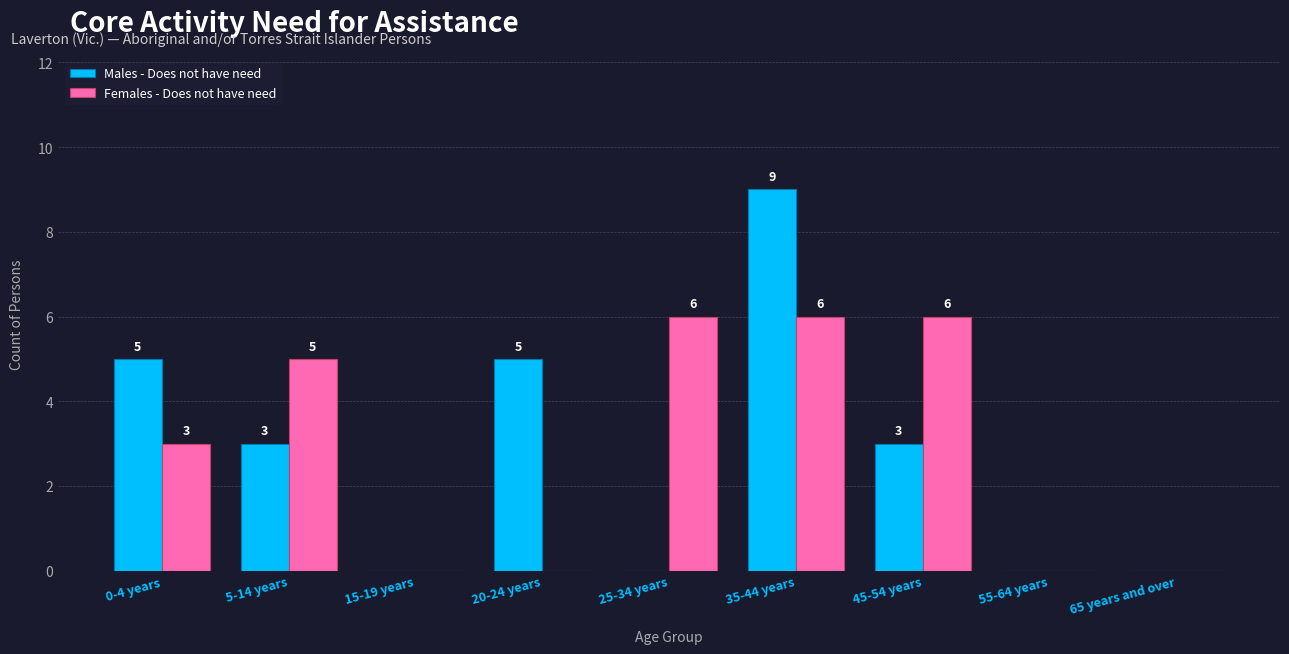

How many groups of bars are there?

9